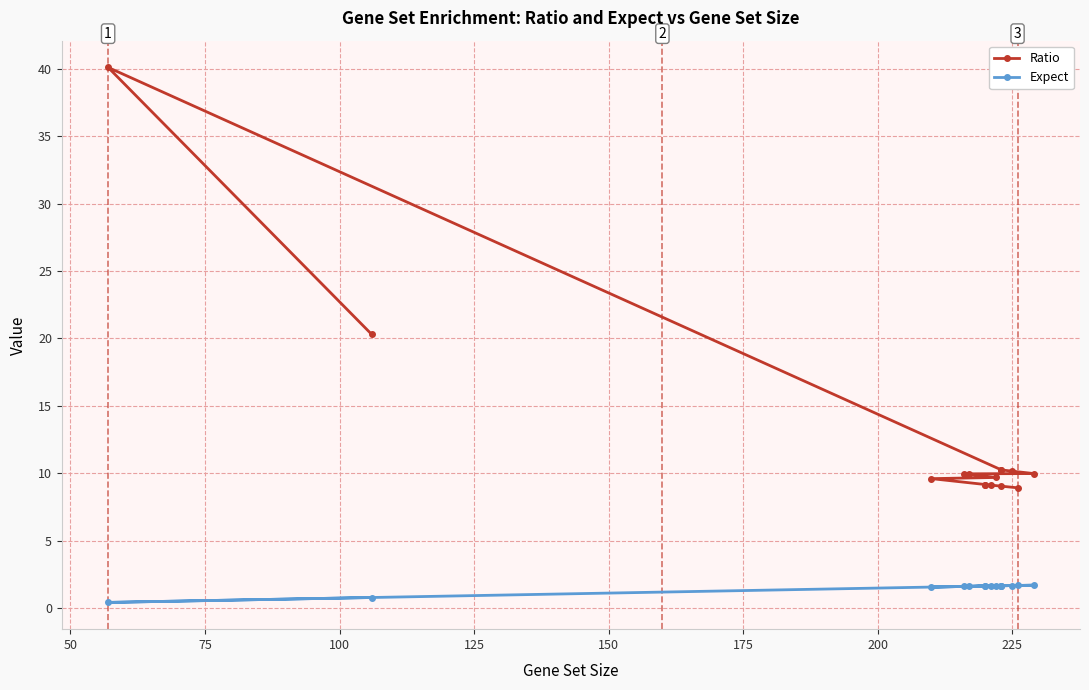

Is this an area chart (filled region under the line)?

No